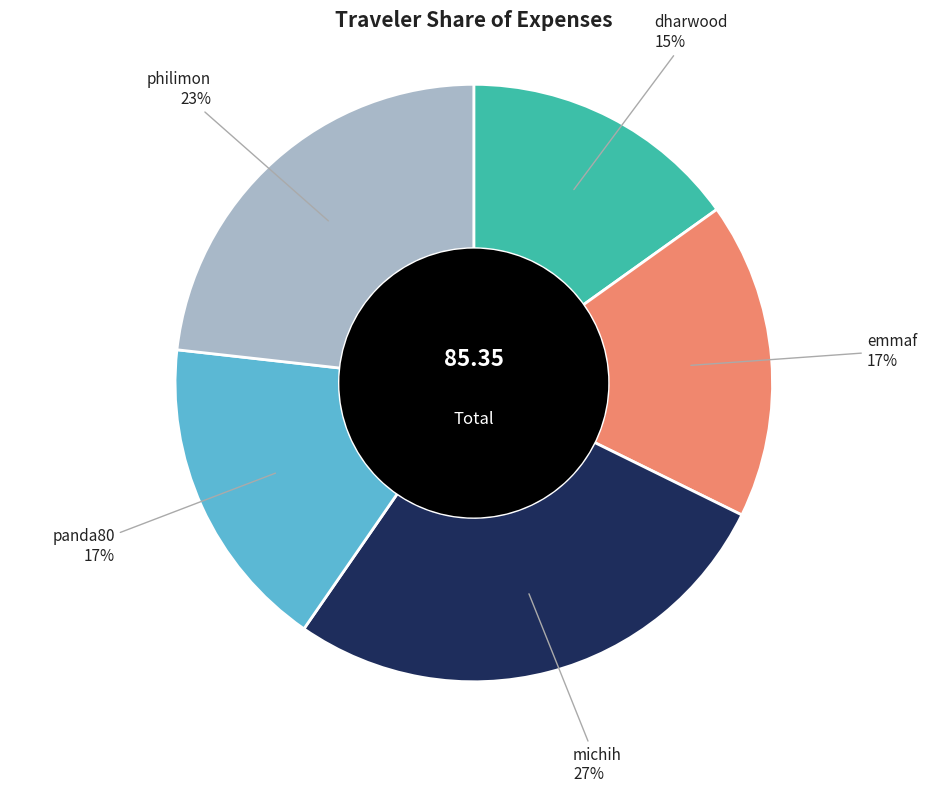

To the nearest percent, what is the average slice percentage?

20%